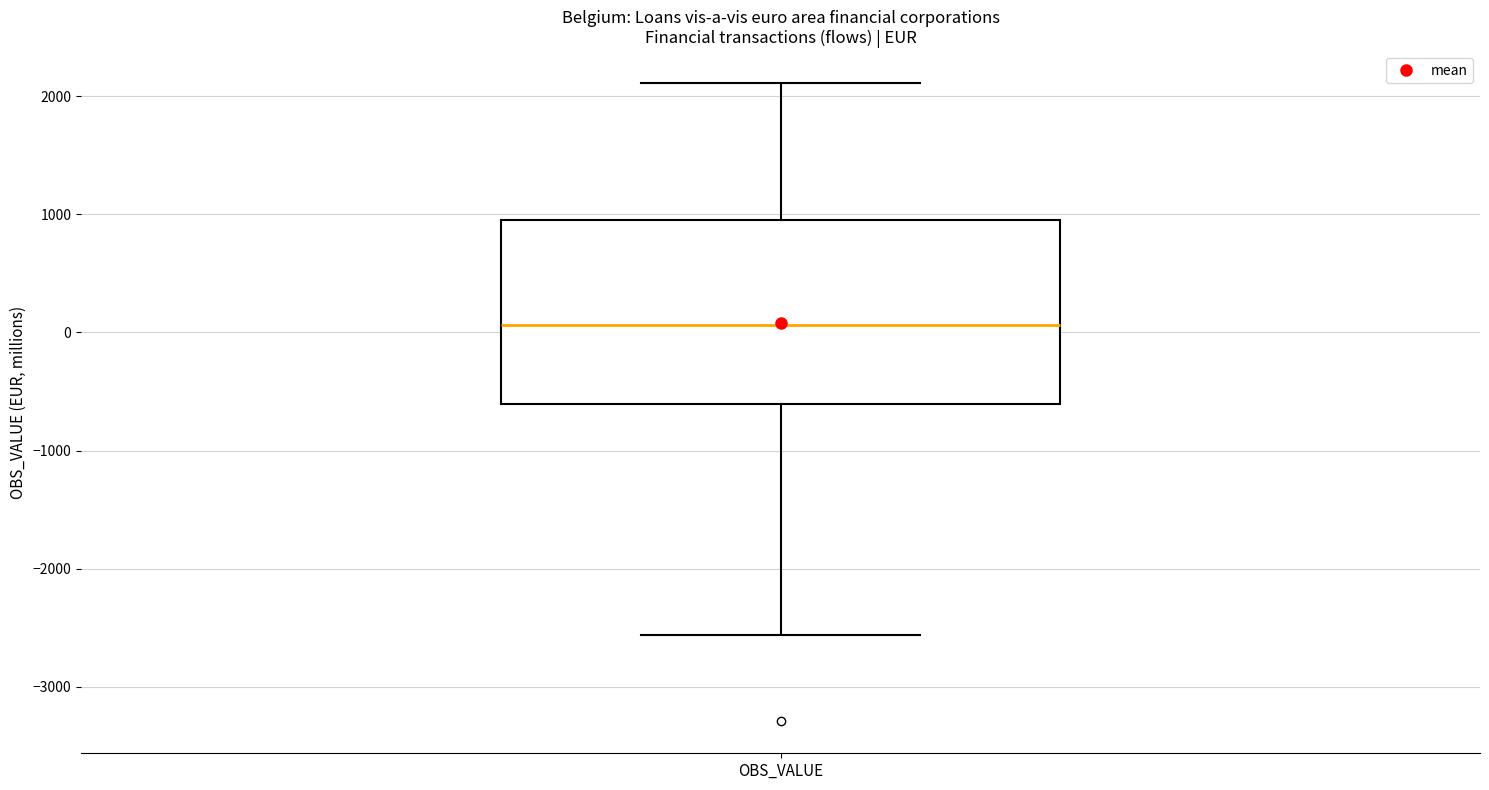

Read this box plot against the y-axis: the position of the median line, the range covered by the box, and the ends of both whiskers. The values are not printed on the chart, so give them approximately, as read against the axis.

median 100, box -600 to 1000, whiskers -2600 to 2100